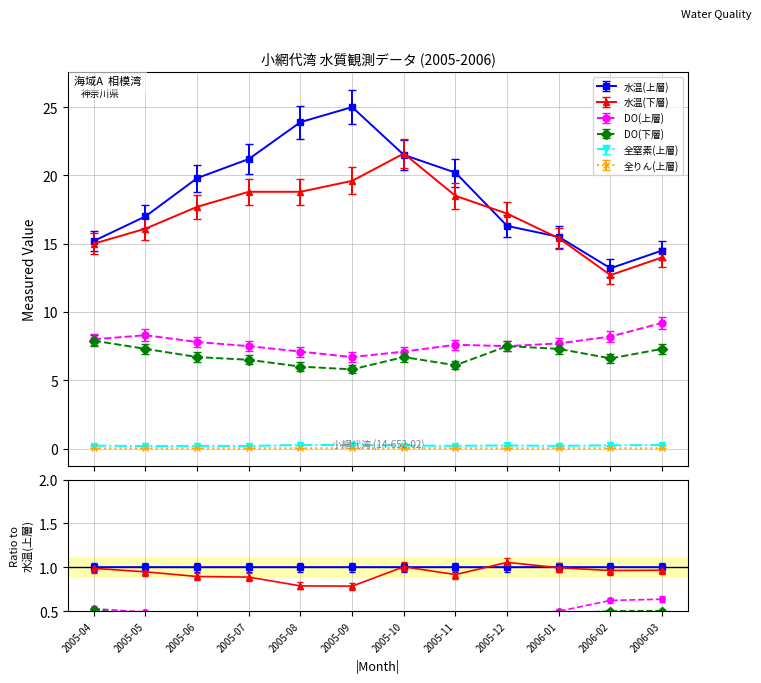

At how many categories does at least one series exceed 2?

12